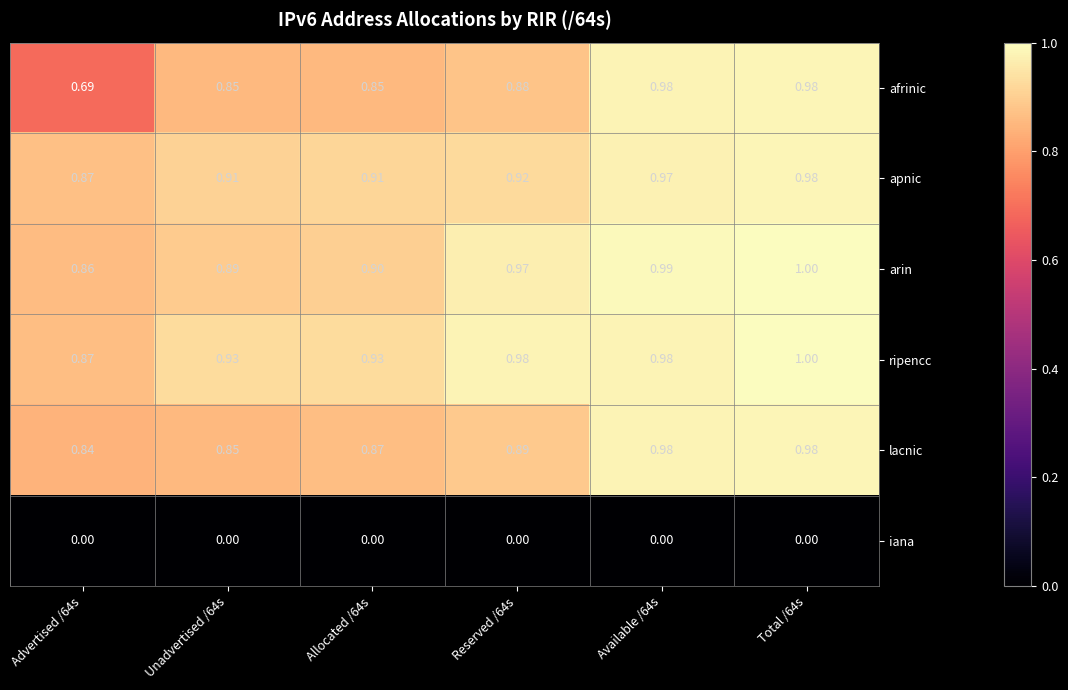

How many distinct data groups are displayed?

6